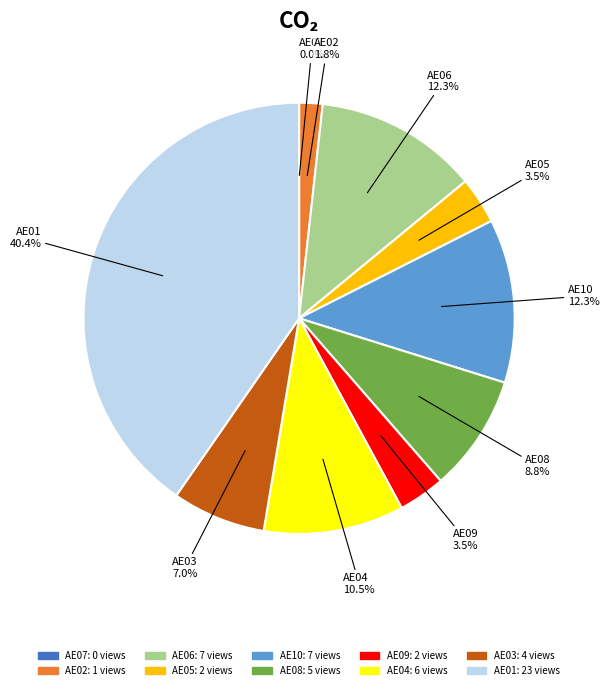

Between AE02 and AE09, which is larger?

AE09